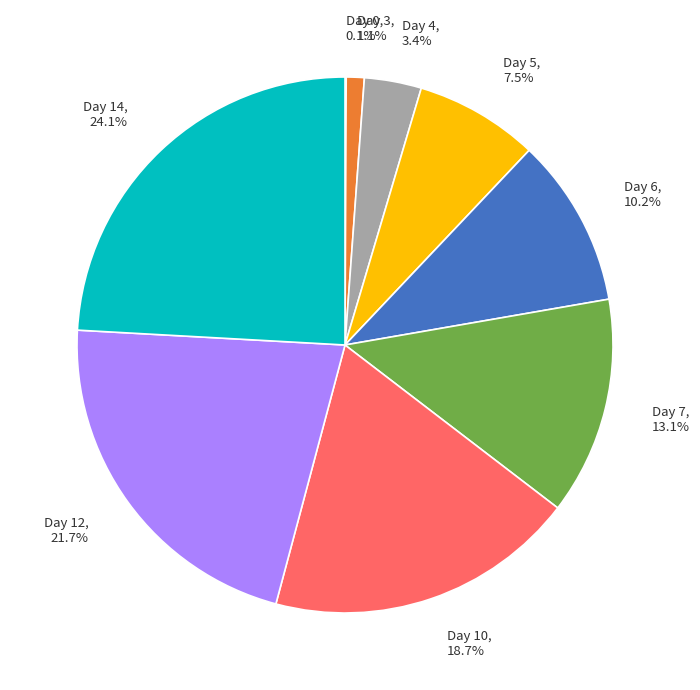

What portion of the pie excludes Day 10?

81.3%